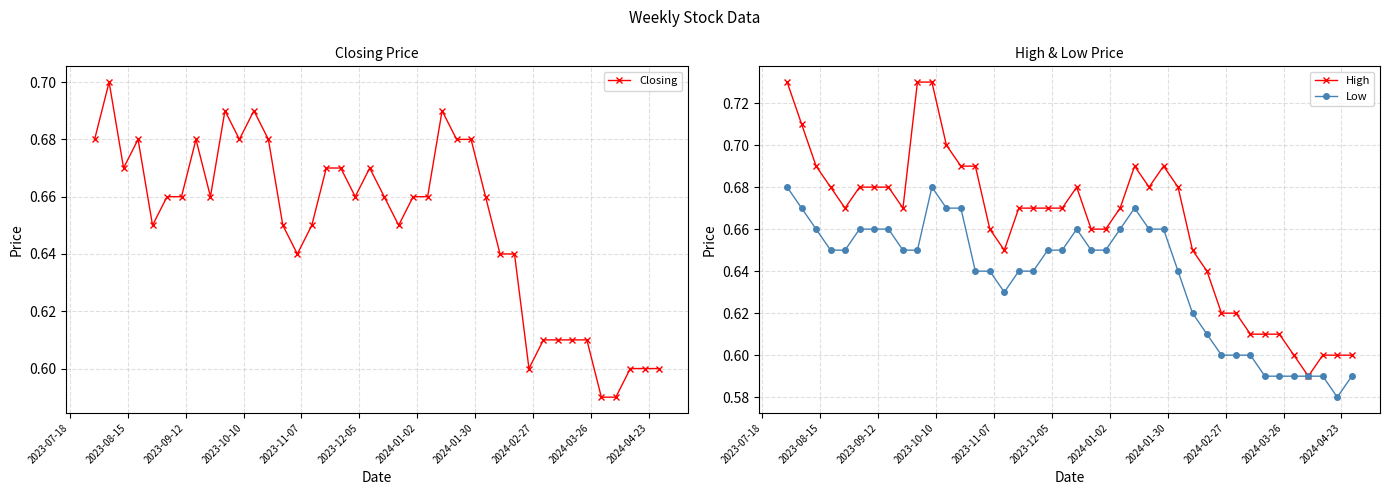

List the series in order of their overall mean, highest first.

High, Closing, Low